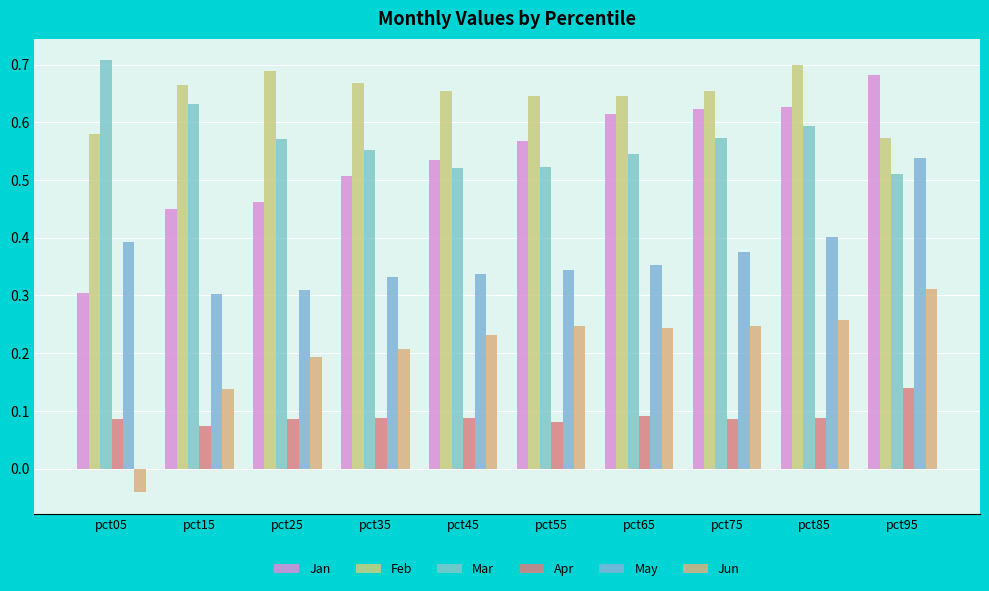

What value does the Apr series have at pct75?

0.1